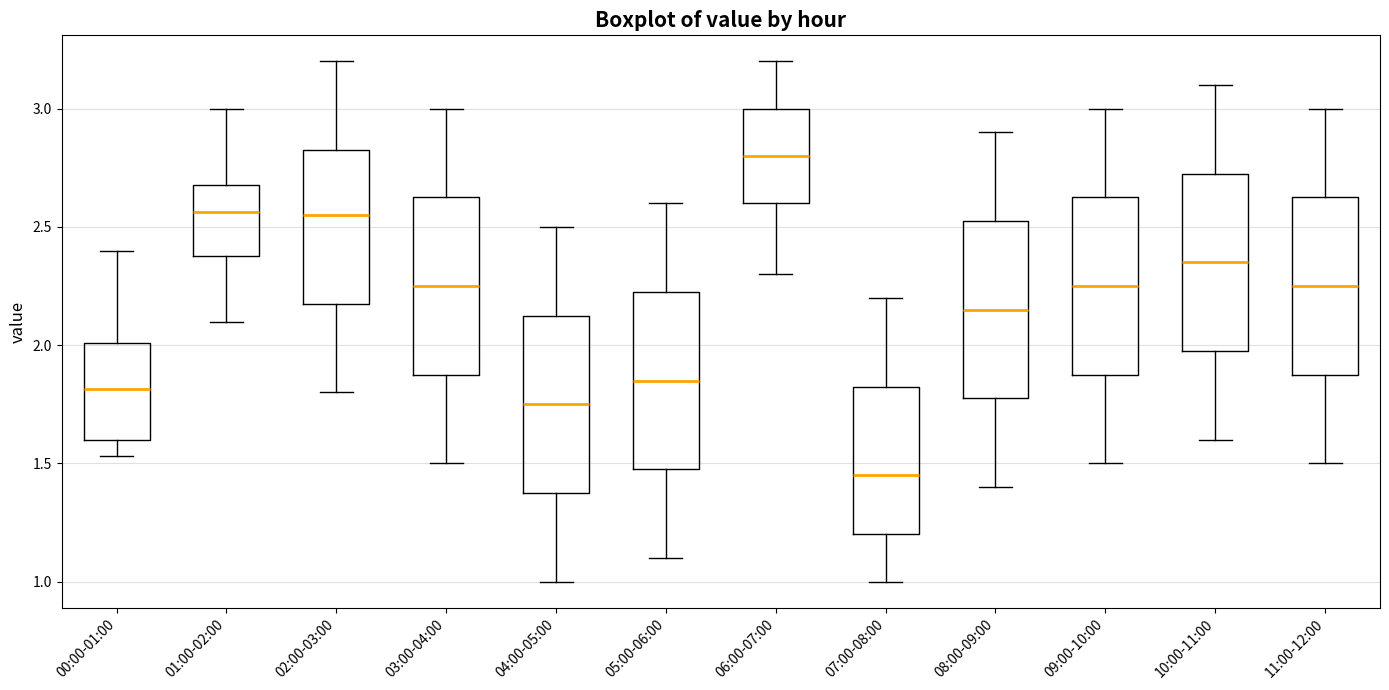

Reading left to right, read every box against the y-axis: the position of its median line, the range the box covers, and the ends of its whiskers. The values are not printed on the chart, so give them approximately, as read against the axis.

00:00-01:00: median 1.80, box 1.60 to 2.00, whiskers 1.55 to 2.40
01:00-02:00: median 2.55, box 2.40 to 2.70, whiskers 2.10 to 3.00
02:00-03:00: median 2.55, box 2.20 to 2.85, whiskers 1.80 to 3.20
03:00-04:00: median 2.25, box 1.90 to 2.65, whiskers 1.50 to 3.00
04:00-05:00: median 1.75, box 1.40 to 2.15, whiskers 1.00 to 2.50
05:00-06:00: median 1.85, box 1.50 to 2.25, whiskers 1.10 to 2.60
06:00-07:00: median 2.80, box 2.60 to 3.00, whiskers 2.30 to 3.20
07:00-08:00: median 1.45, box 1.20 to 1.85, whiskers 1.00 to 2.20
08:00-09:00: median 2.15, box 1.80 to 2.55, whiskers 1.40 to 2.90
09:00-10:00: median 2.25, box 1.90 to 2.65, whiskers 1.50 to 3.00
10:00-11:00: median 2.35, box 2.00 to 2.75, whiskers 1.60 to 3.10
11:00-12:00: median 2.25, box 1.90 to 2.65, whiskers 1.50 to 3.00